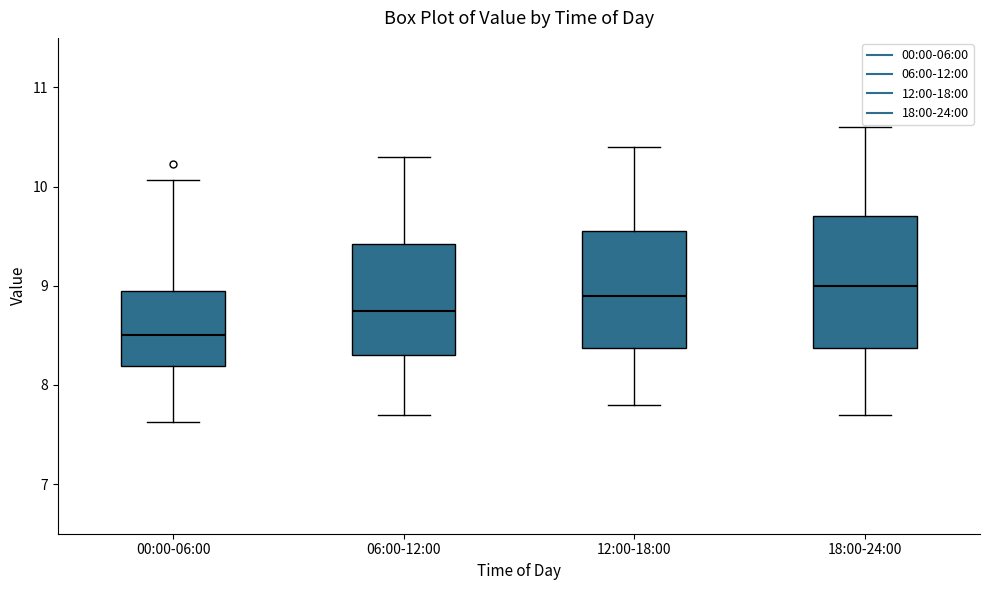

Which box's median line is the lowest?

00:00-06:00